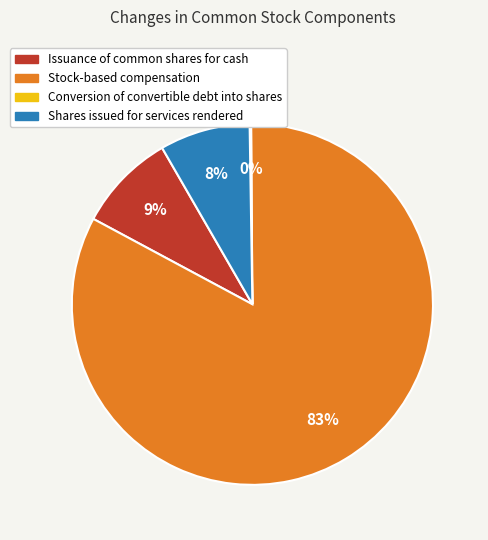

What is the ratio of the value at Shares issued for services rendered to the value at Stock-based compensation?

0.1